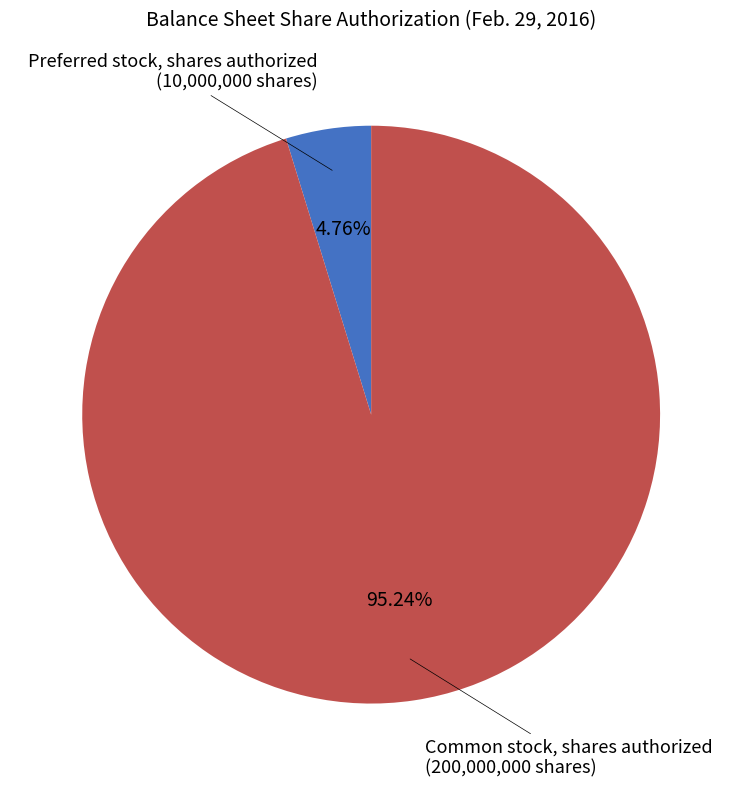

Which category has the biggest portion of the pie?

Common stock, shares authorized